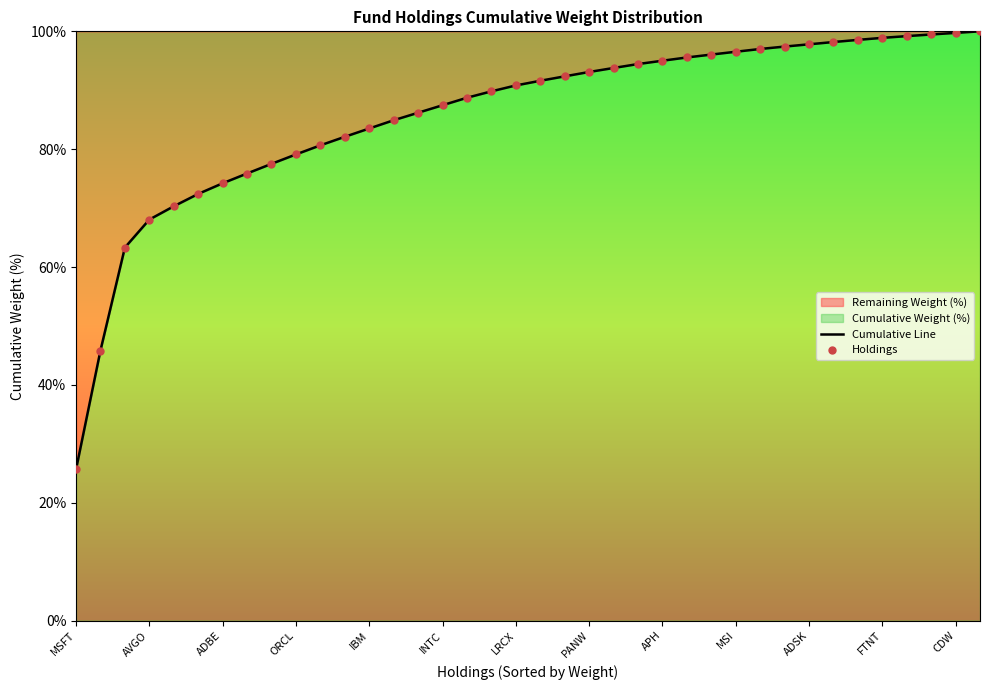

Which series reaches the maximum Y coordinate?

Cumulative Line